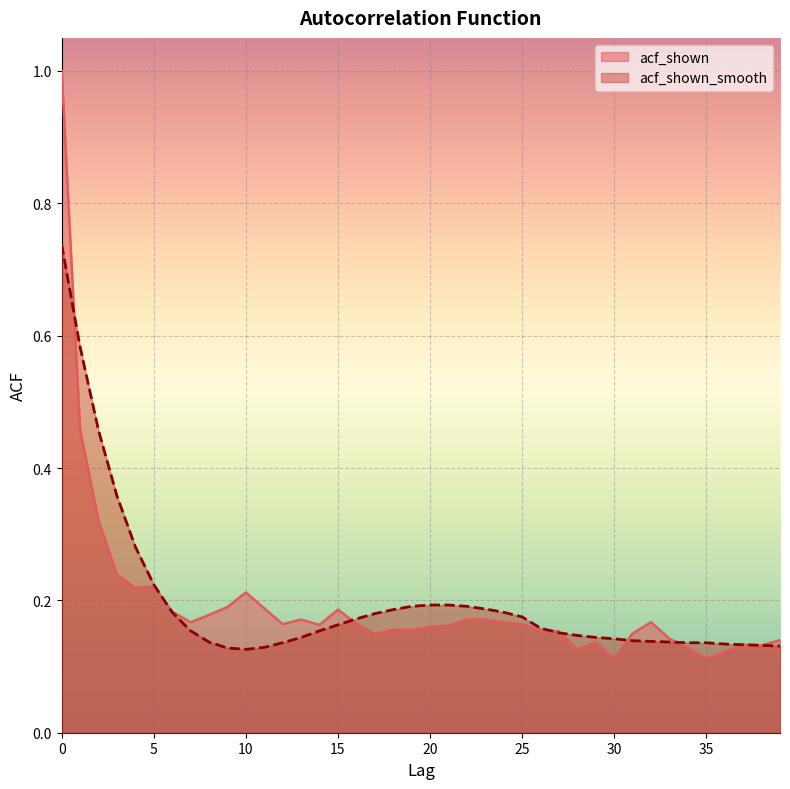

Between 2 and 36, which is larger?

2